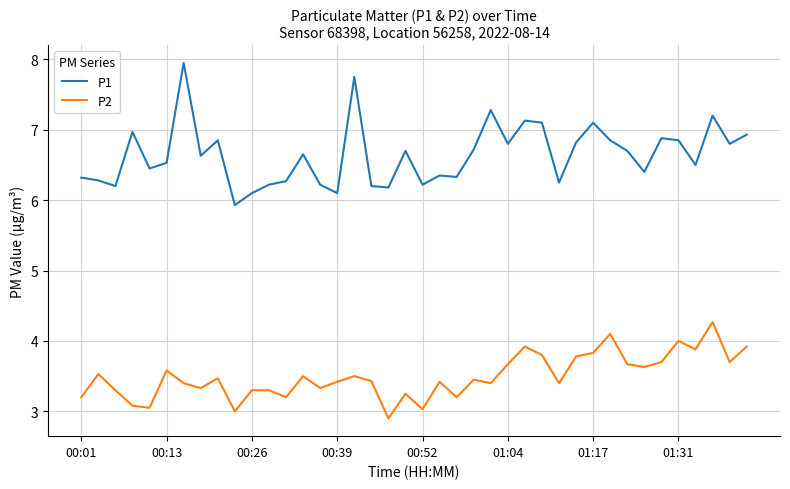

List the series in order of their overall mean, highest first.

P1, P2